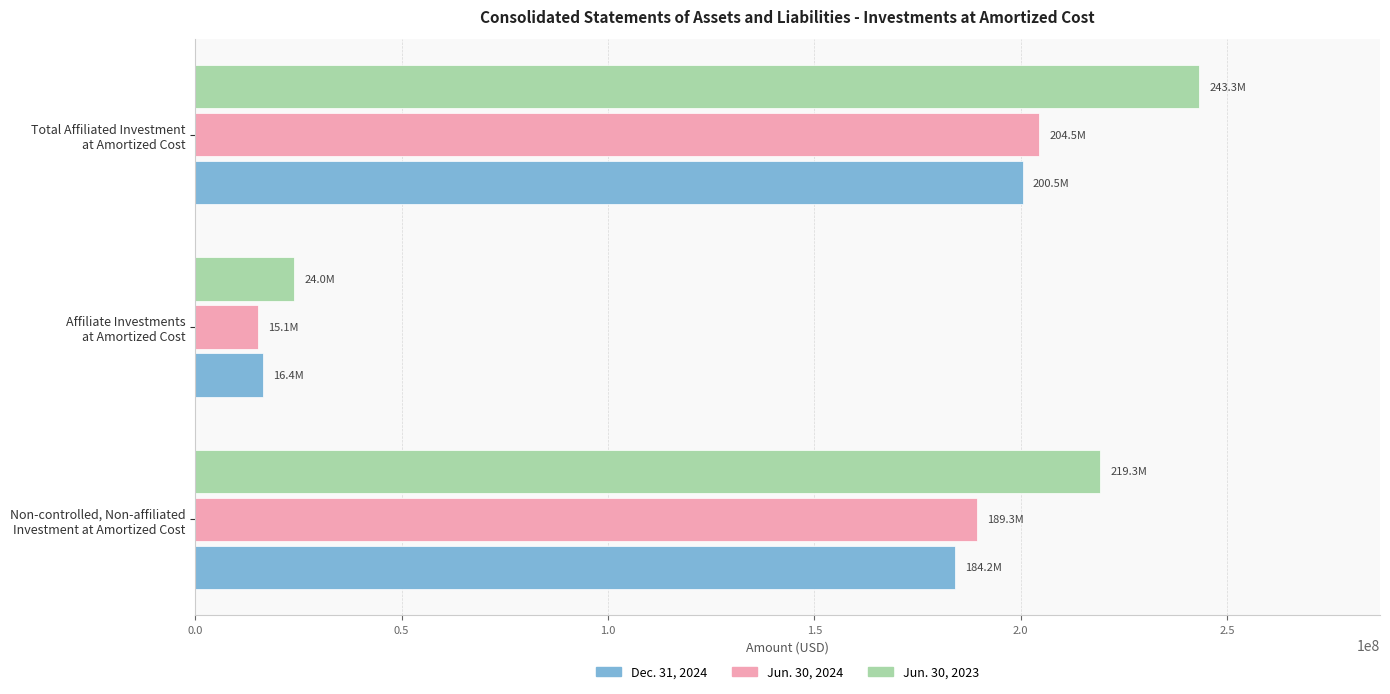

Which series has the largest total across all categories?

Jun. 30, 2023